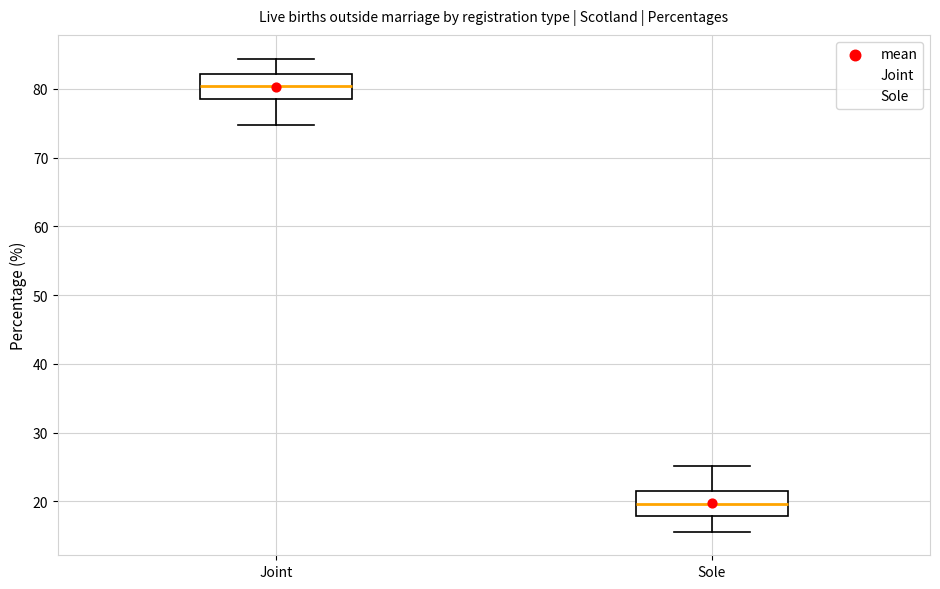

Reading left to right, transcribe this box plot: for each box, give where its median line is, the range the box spans, and where its two whiskers end, as read against the y-axis. The values are not printed on the chart, so give them approximately, as read against the axis.

Joint: median 80, box 78 to 82, whiskers 75 to 84
Sole: median 20, box 18 to 22, whiskers 16 to 25